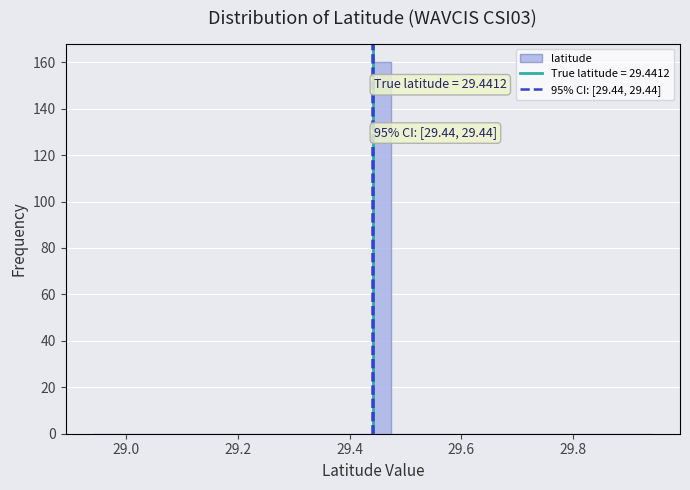

Around what value on the x-axis is the tallest bar? Give the approximate position of its centre, as read against the axis.

29.46